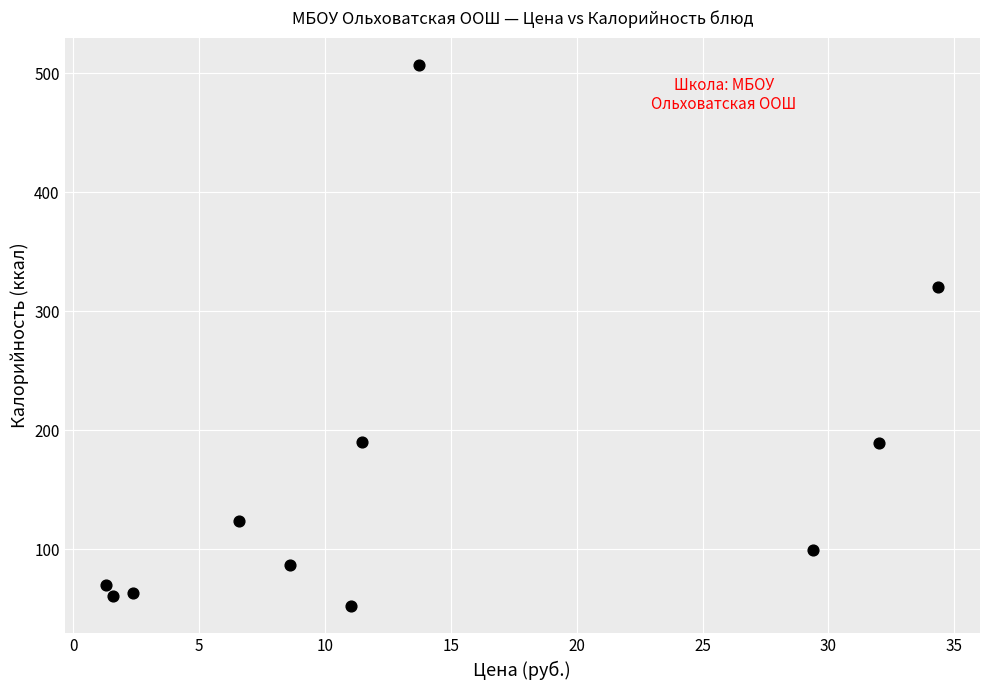

What is the range of Y values (max minus min)?

455